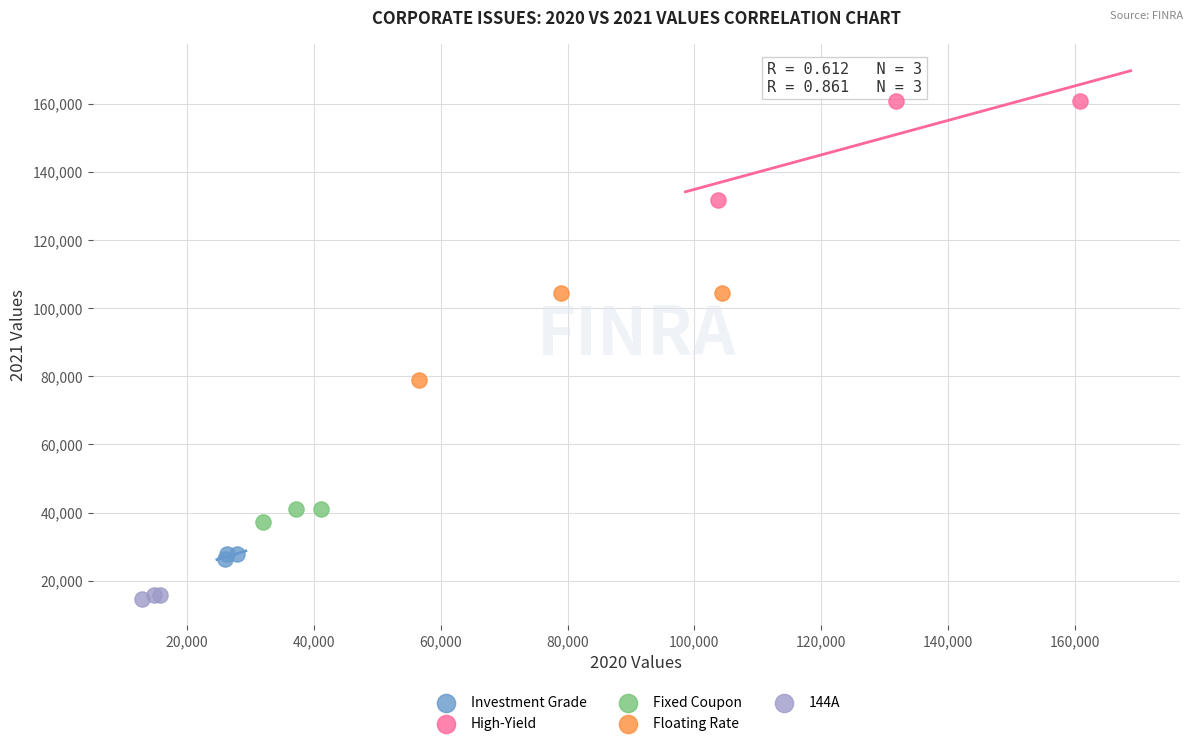

Which series contains the lowest Y value?

144A